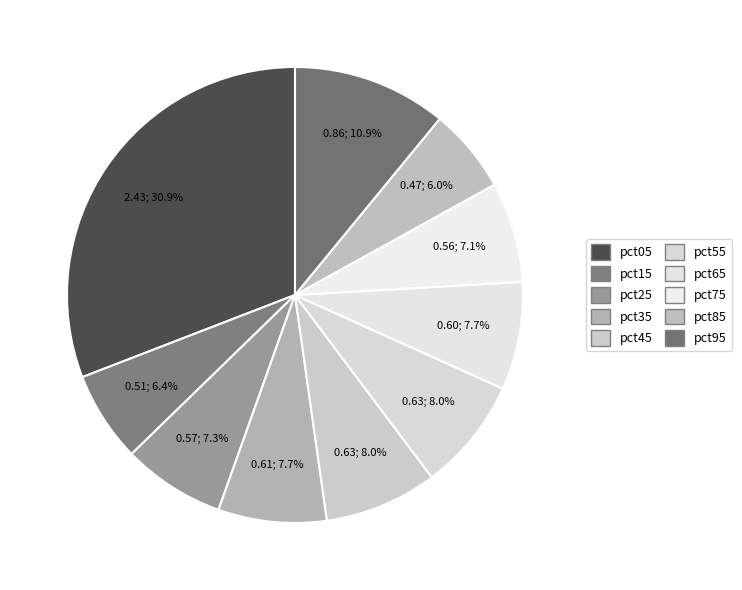

What is the smallest slice in the pie chart?

pct85